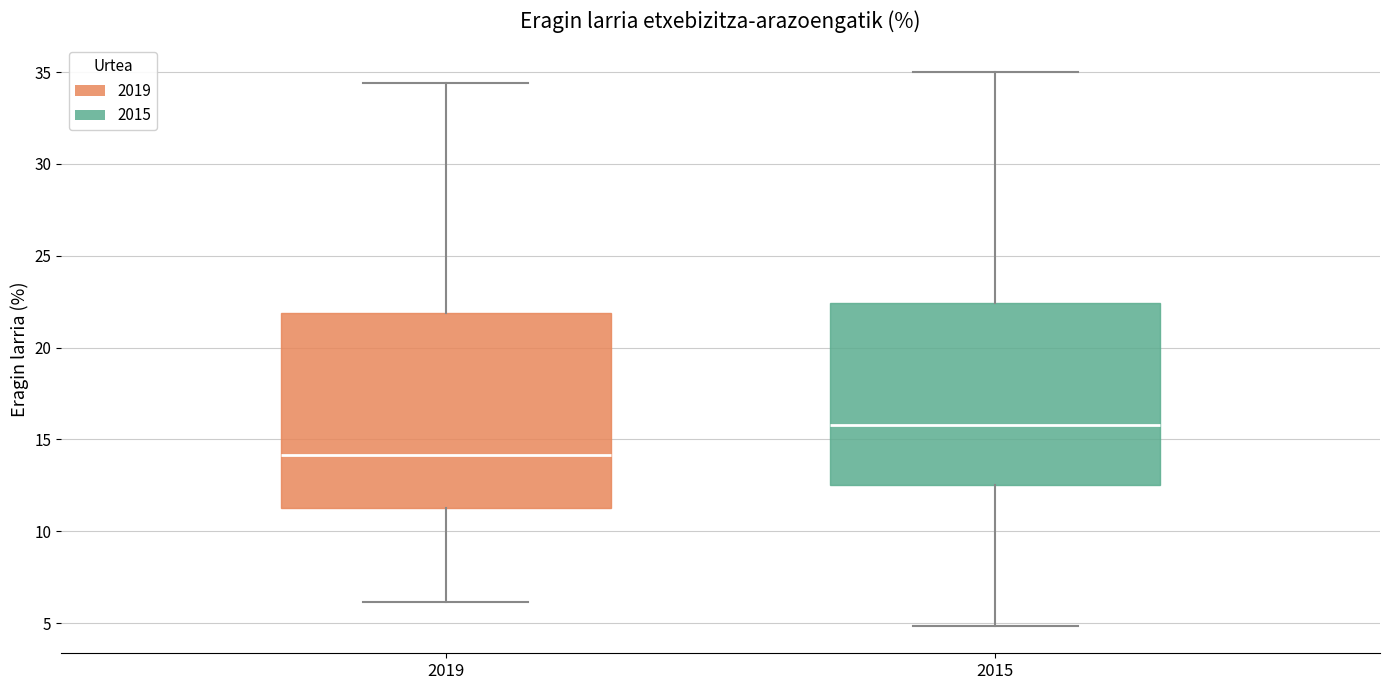

Which box's median line is the highest?

2015